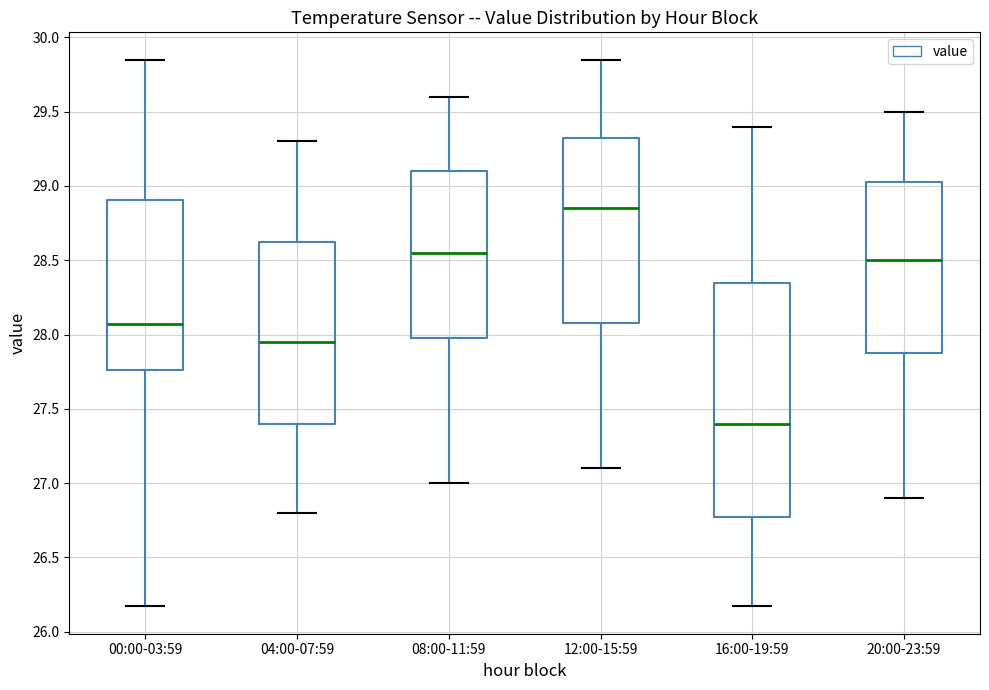

Where is the upper edge of the box for 04:00-07:59 on the y-axis? The values are not printed on the chart, so give them approximately, as read against the axis.

28.65